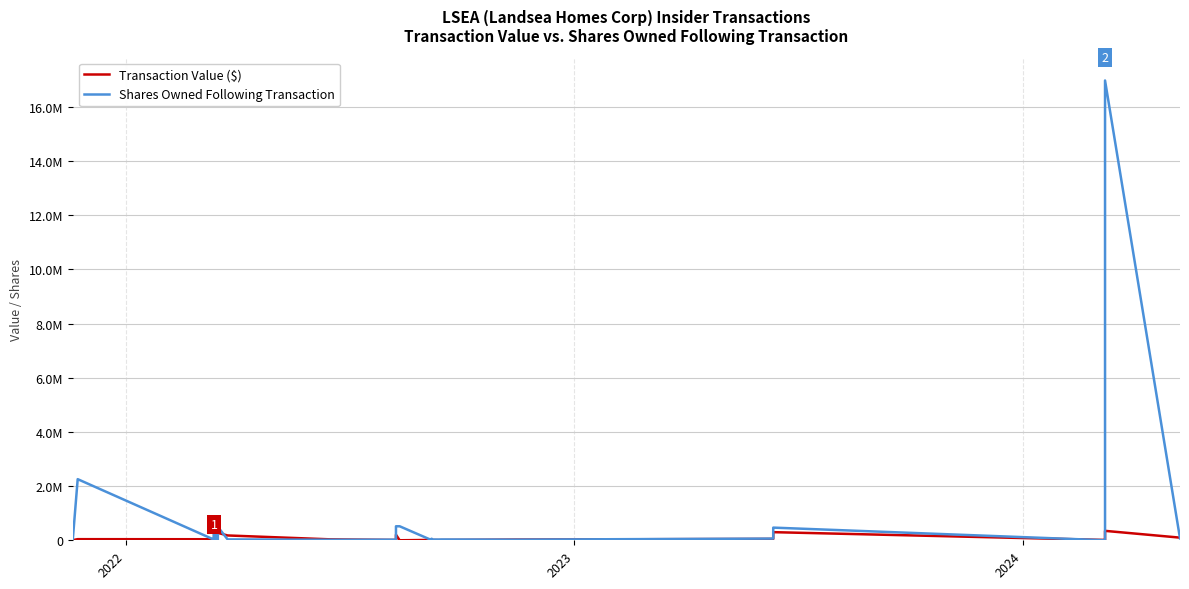

At which label does Shares Owned Following Transaction first exceed 57019?

2022